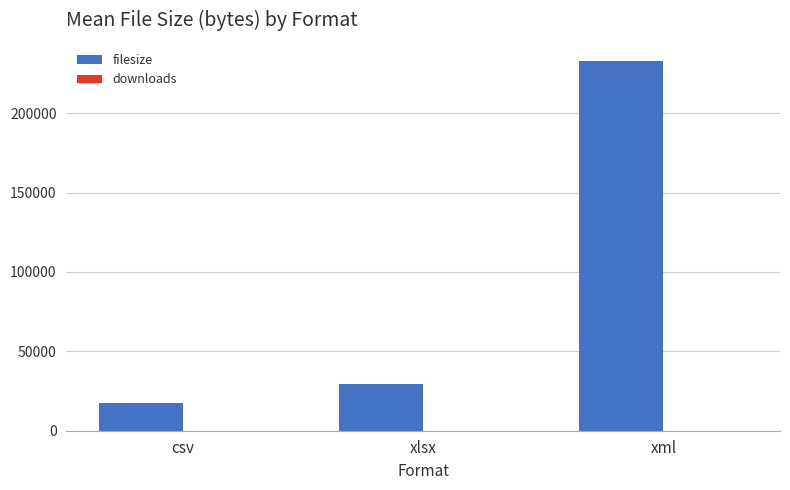

Which series changed the most between xlsx and xml?

filesize